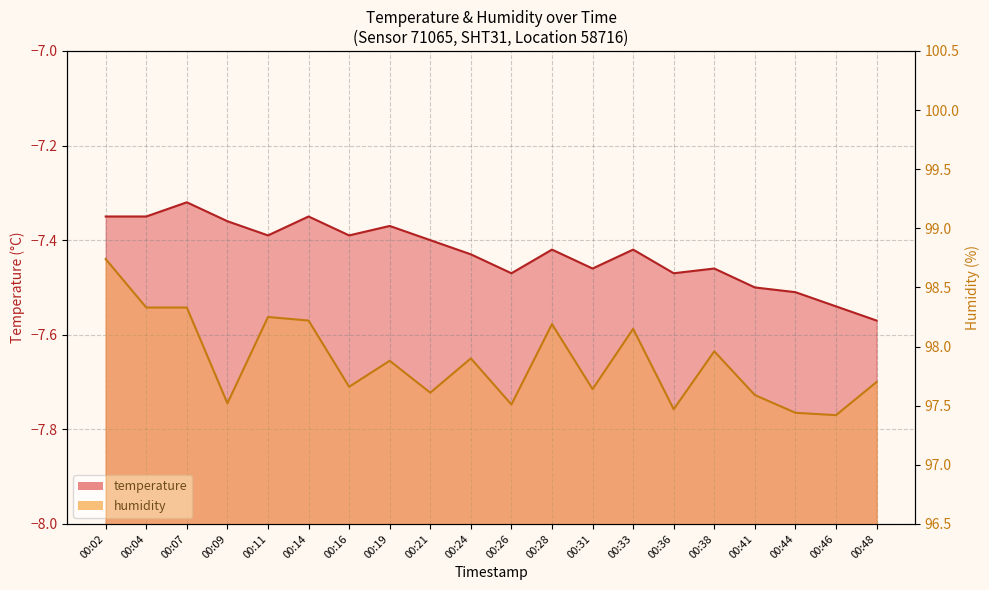

How many interior local peaks does the temperature series have?

6